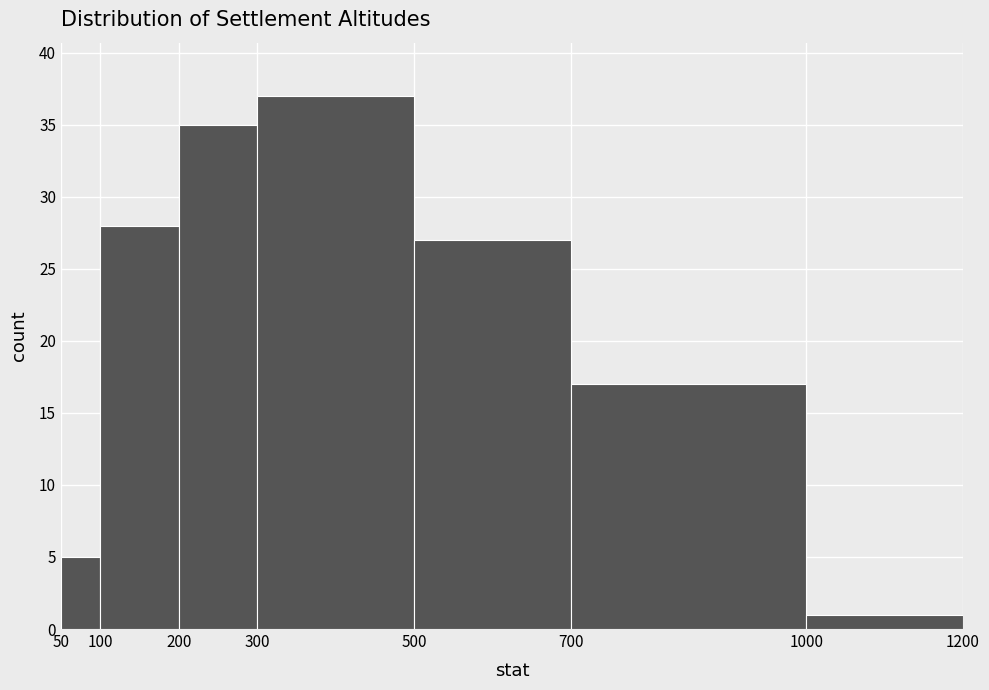

How tall is the bar that spans 700 to 1000 on the x-axis? The values are not printed on the chart, so give them approximately, as read against the axis.

17